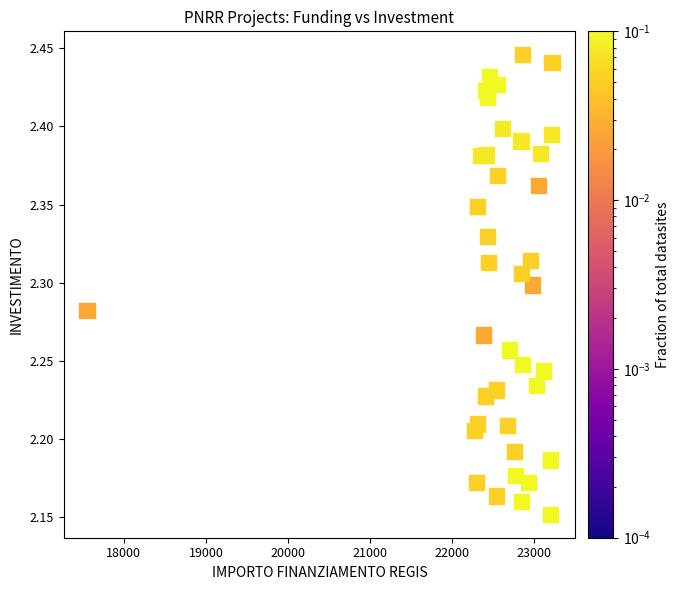

What is the range of Y values (max minus min)?

0.3